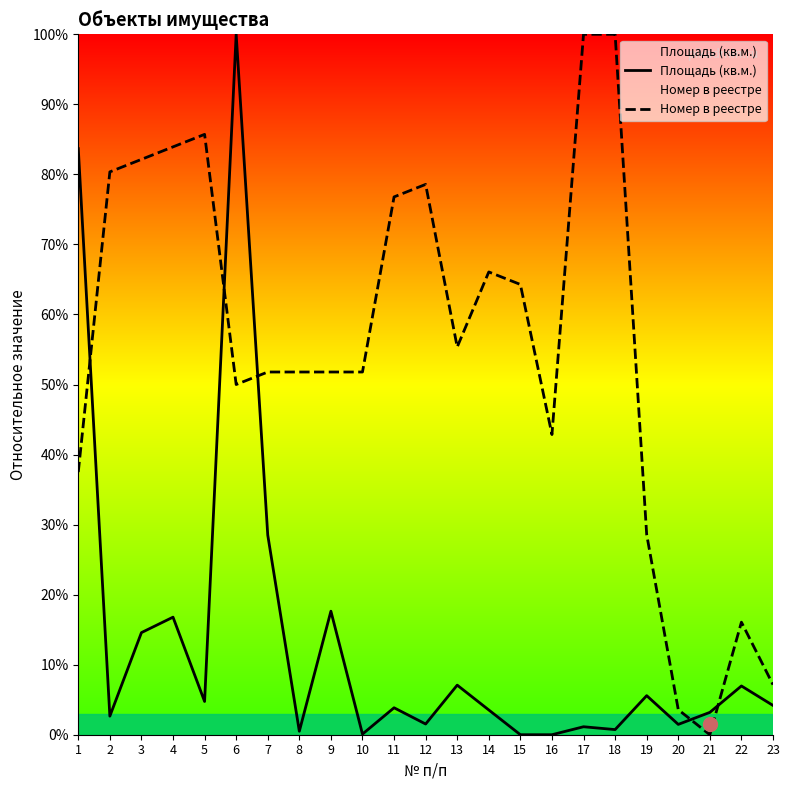

Reading left to right, extract all data points from this chart.

Площадь (кв.м.): 83.7	2.7	14.6	16.8	4.7	100.0	28.5	0.5	17.6	0.1	3.8	1.5	7.1	3.5	0.0	0.0	1.1	0.7	5.6	1.5	3.2	7.0	4.2
Номер в реестре: 37.5	80.4	82.1	83.9	85.7	50.0	51.8	51.8	51.8	51.8	76.8	78.6	55.4	66.1	64.3	42.9	100.0	100.0	28.6	3.6	0.0	16.1	7.1